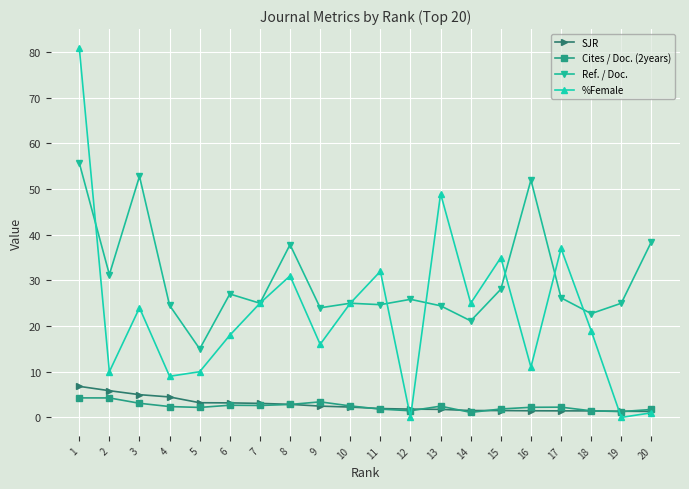

At which category does the chart reach its peak across all series?

1